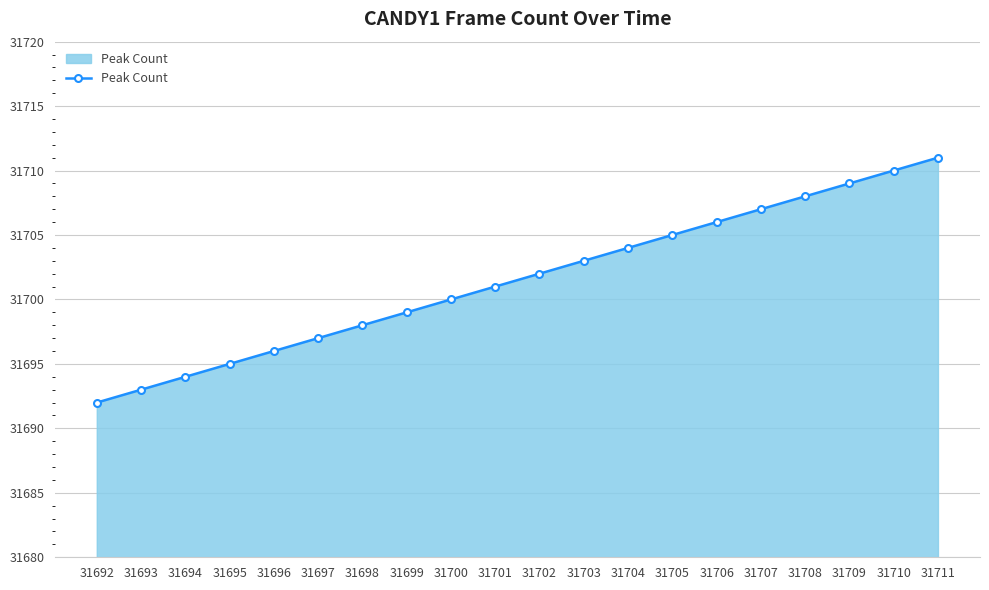

What is the value of the 10th point from the left?

31701